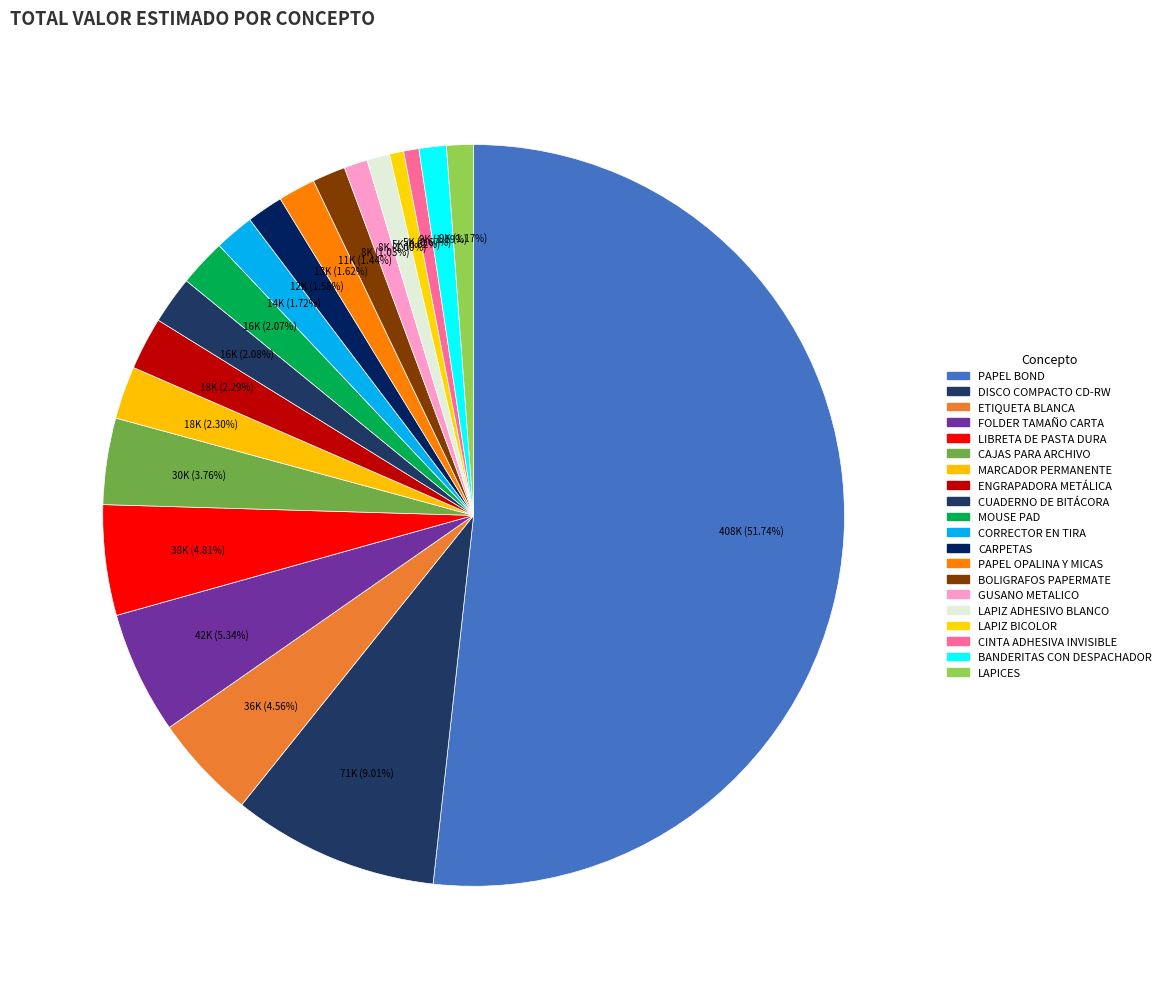

Does PAPEL BOND represent more than half of the total?

Yes